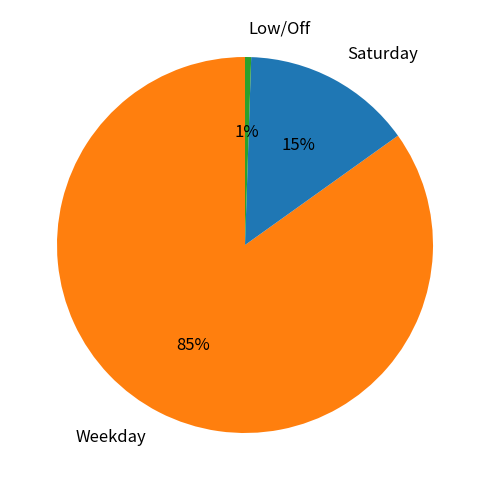

How many slices are in this pie chart?

3